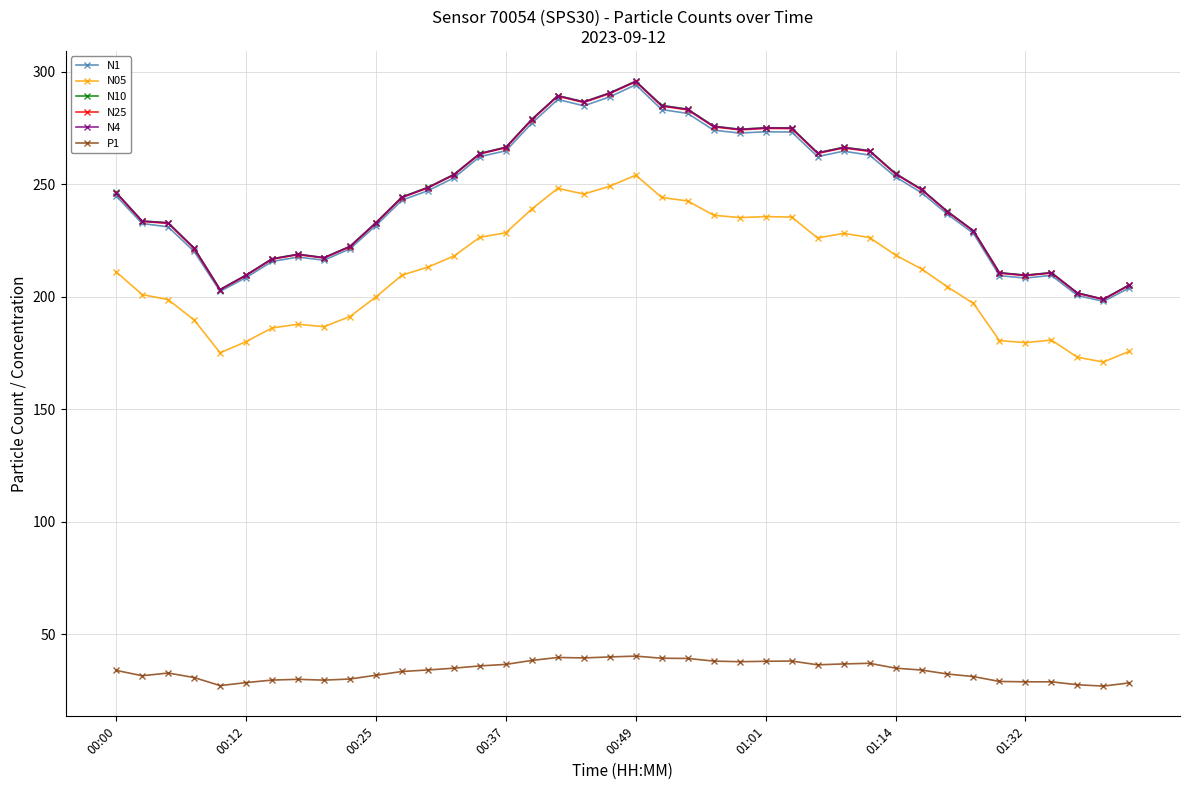

True or false: P1 and N1 cross at least once.

False